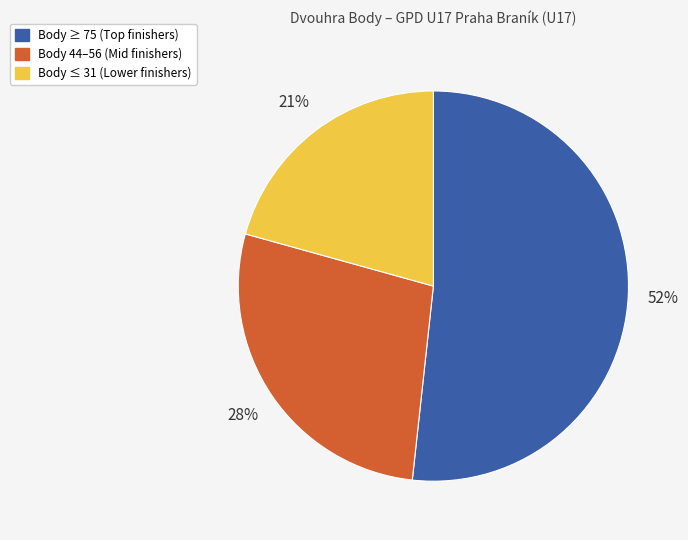

How many slices are in this pie chart?

3